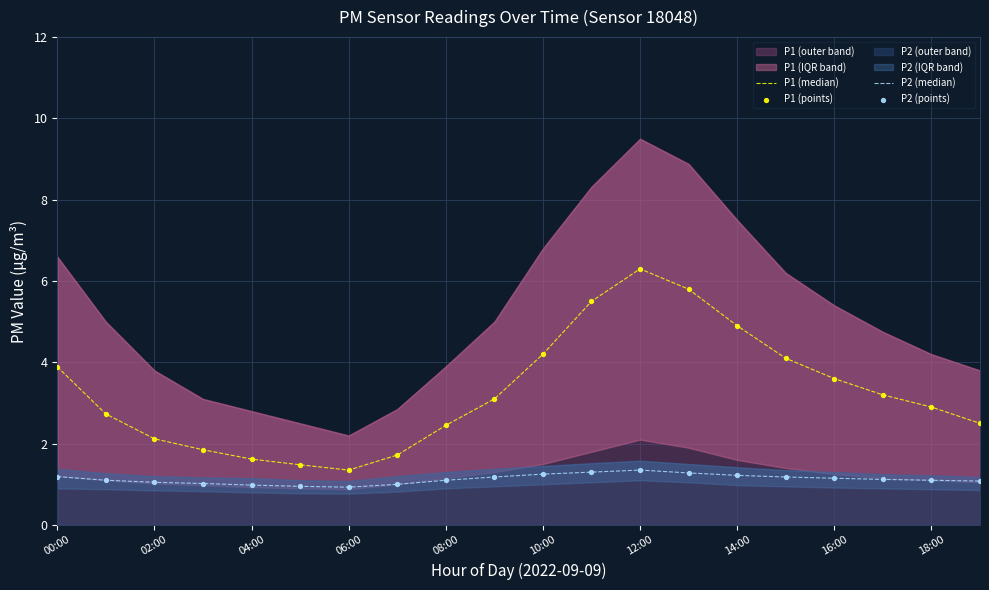

Which series has the largest total across all categories?

P1 (median)